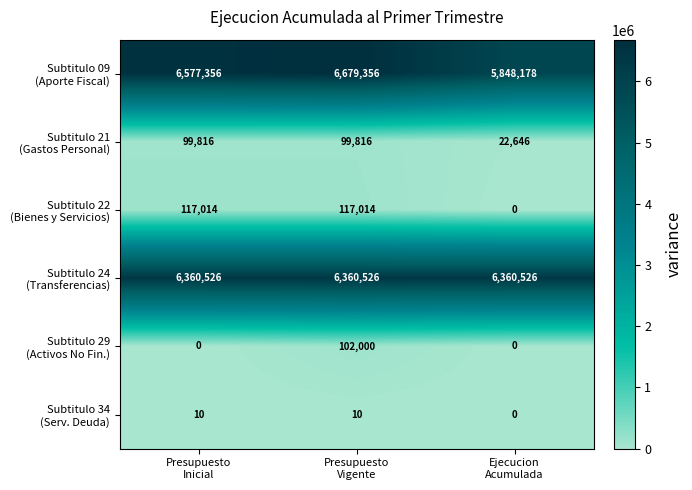

What is the maximum value shown in the chart?

6679356